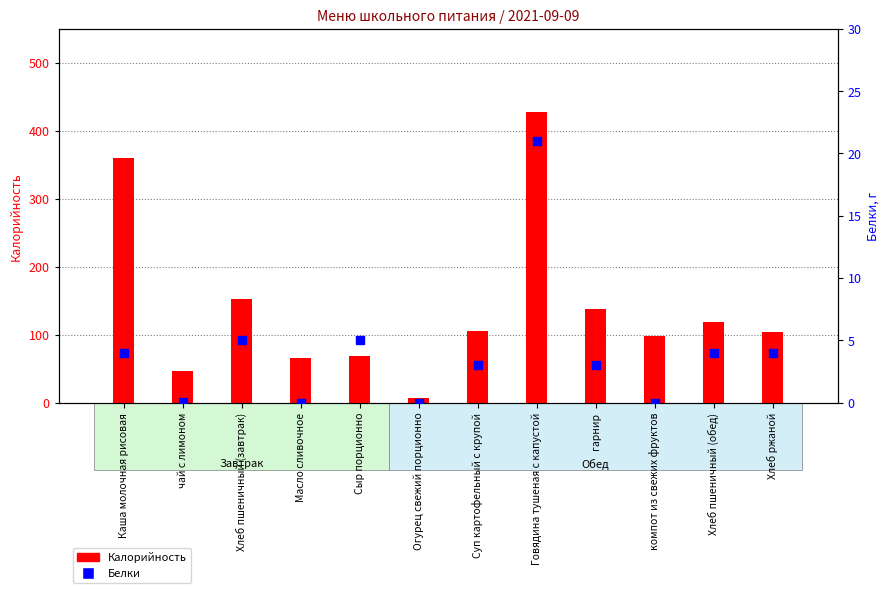

Which series reaches the maximum Y coordinate?

Калорийность